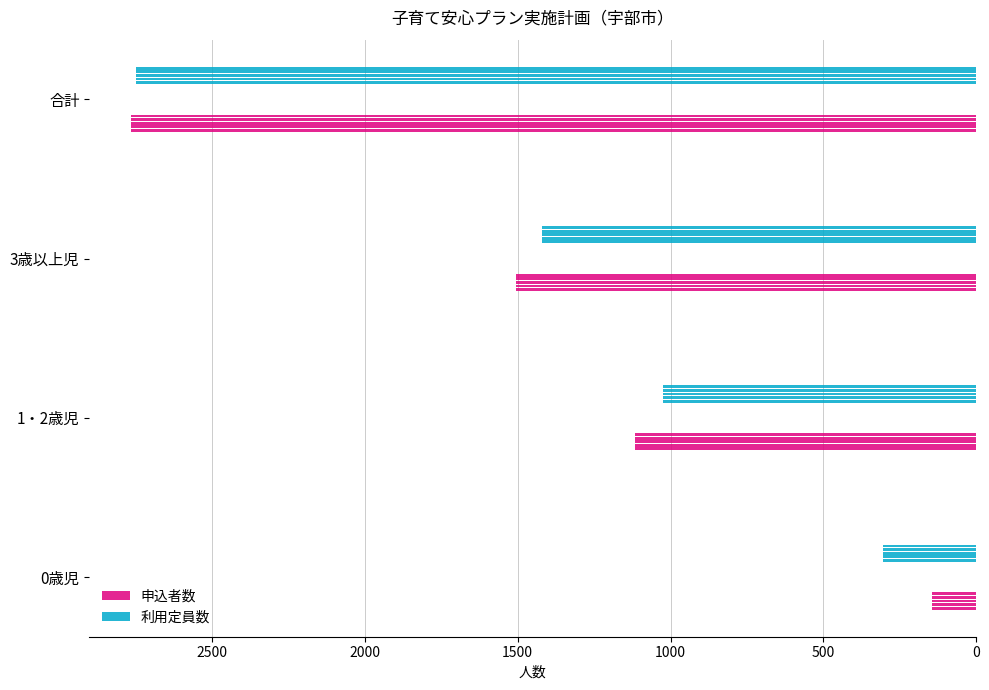

Are the bars grouped side by side (vs. stacked)?

Yes